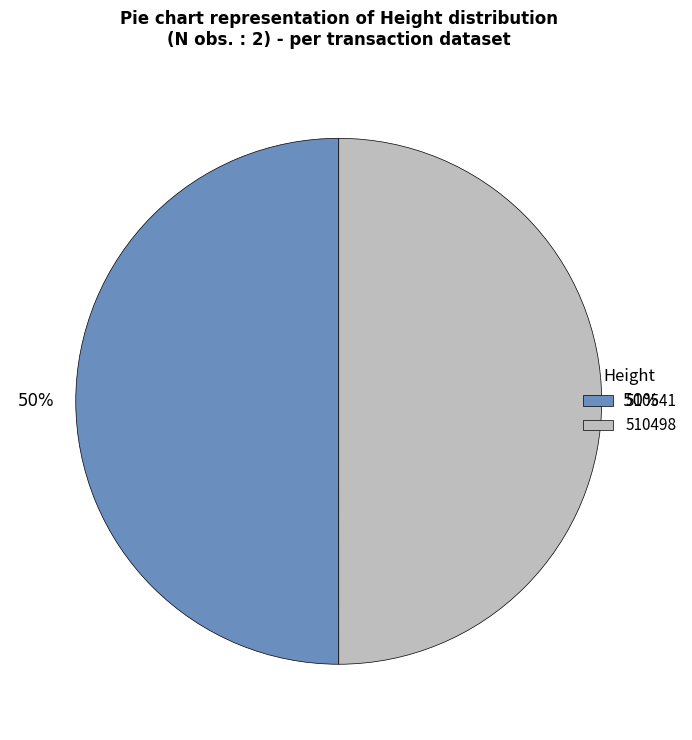

Count the number of slices in the pie.

2